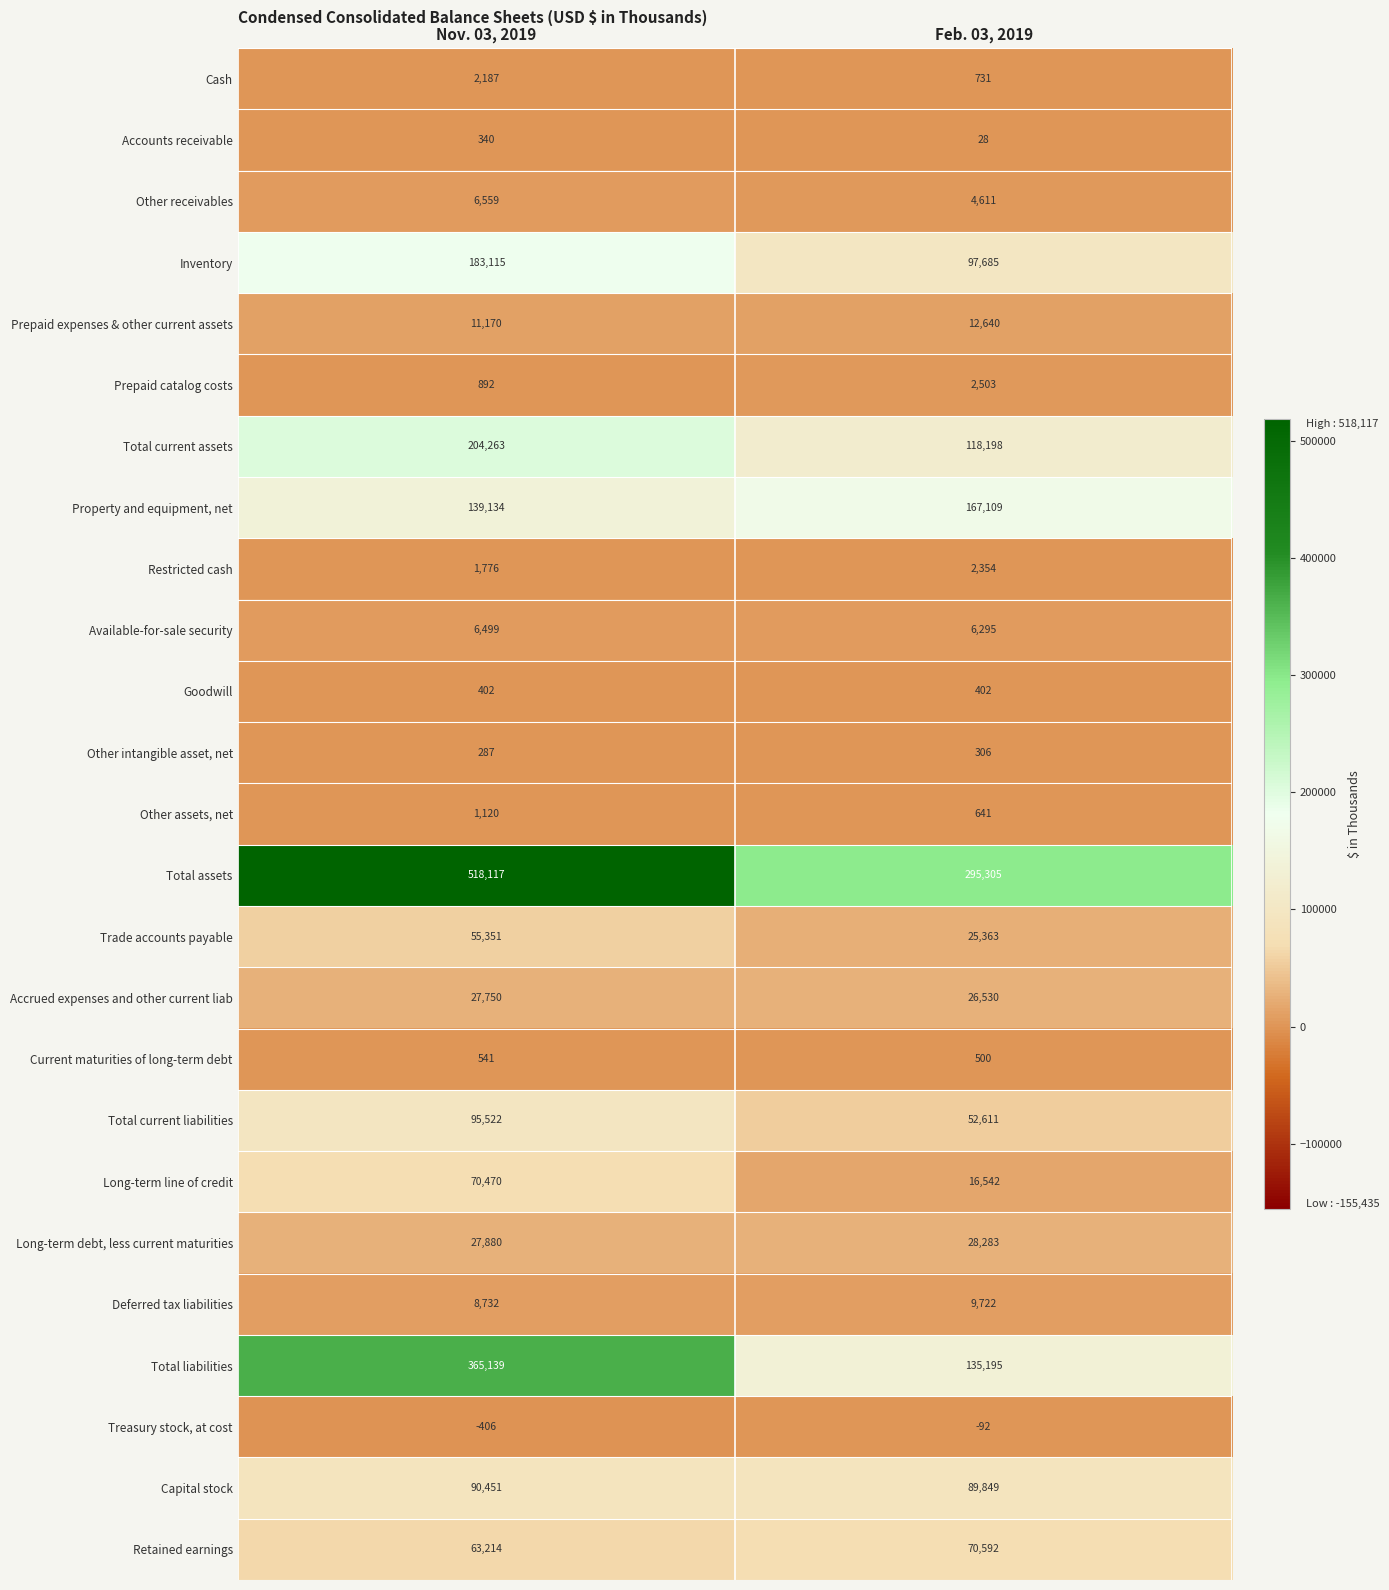

Which series changed the most between Nov. 03, 2019 and Feb. 03, 2019?

Total liabilities